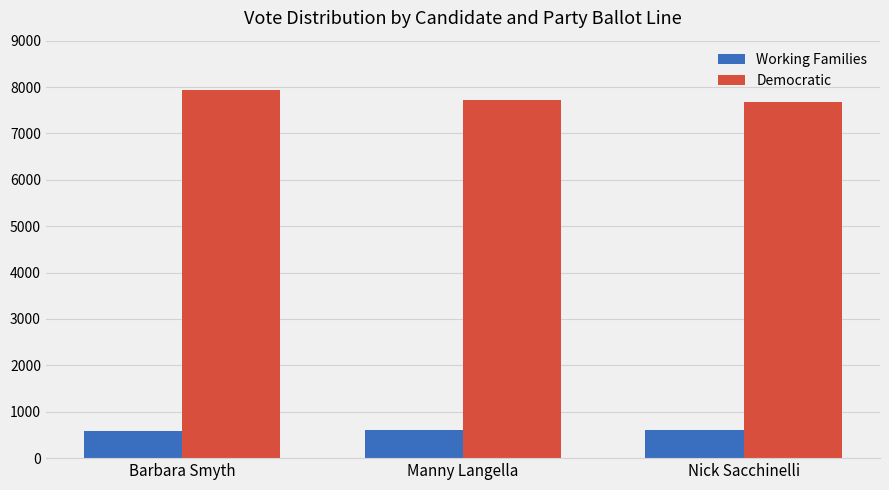

What is the difference between the maximum and minimum values in the Working Families series?

13